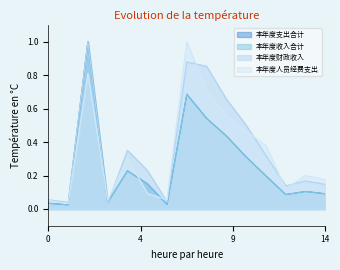

What are all the series names shown in the legend?

本年度支出合计, 本年度收入合计, 本年度财政收入, 本年度人员经费支出